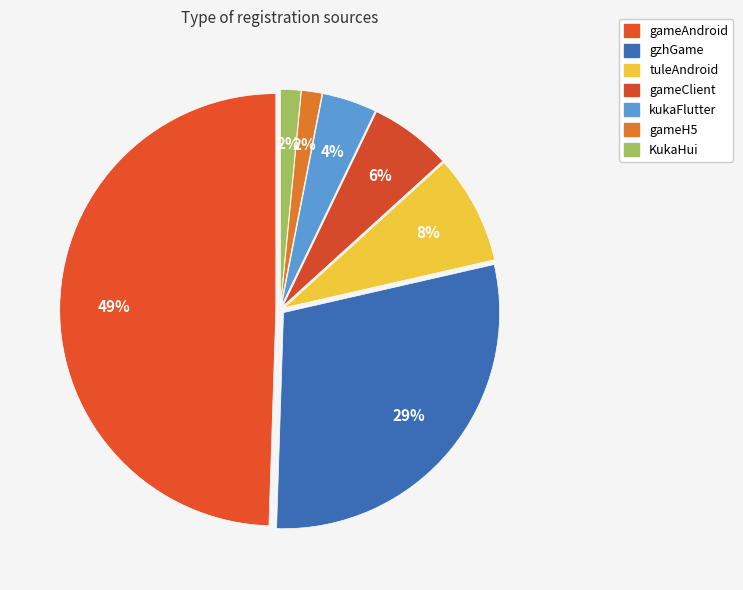

How many slices are in this pie chart?

7